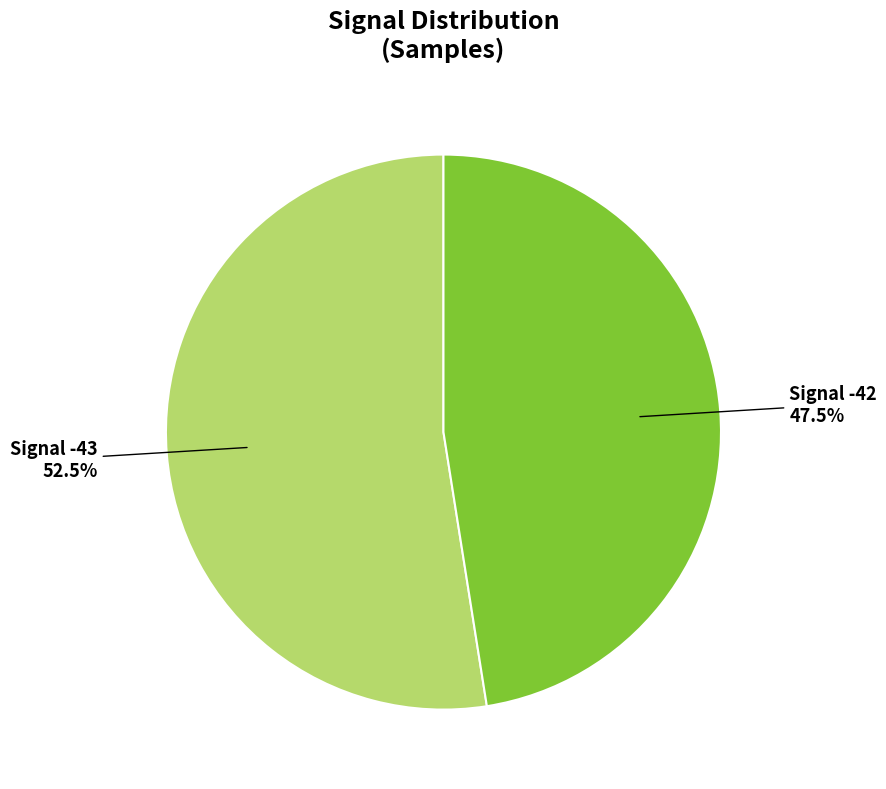

Is there a majority slice in this chart?

Yes